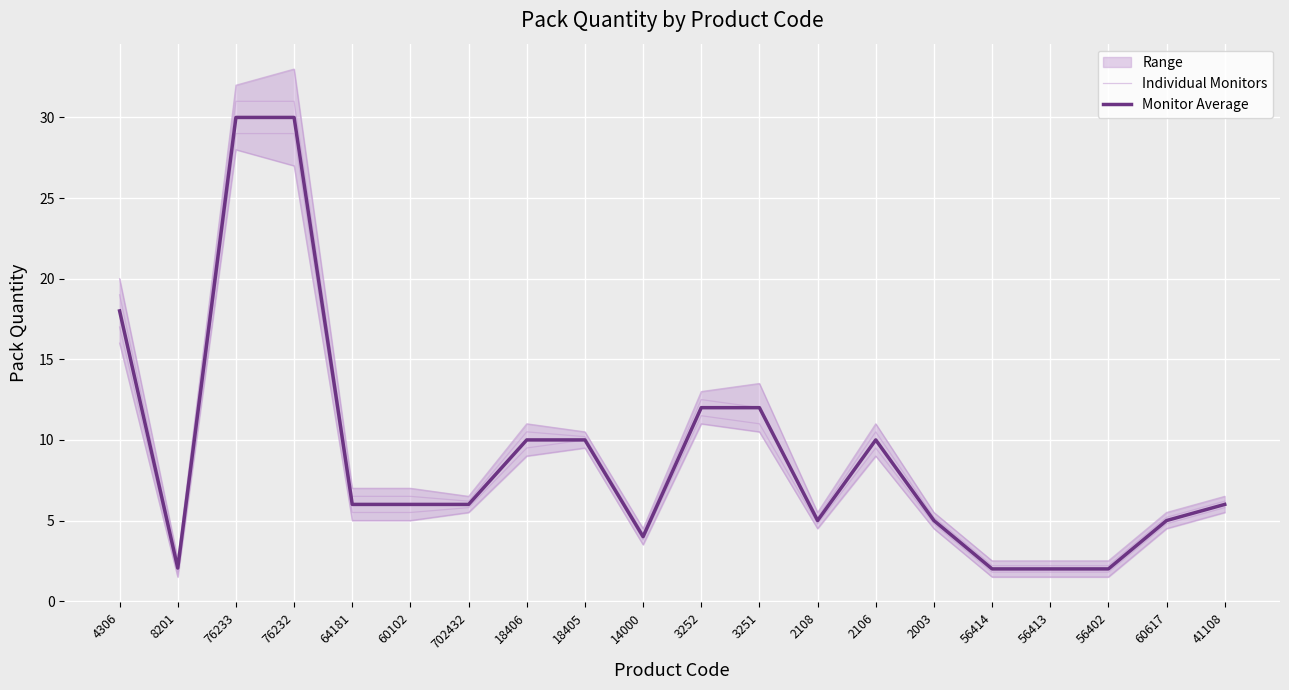

What is the sum of all Individual Monitors values?

190.8